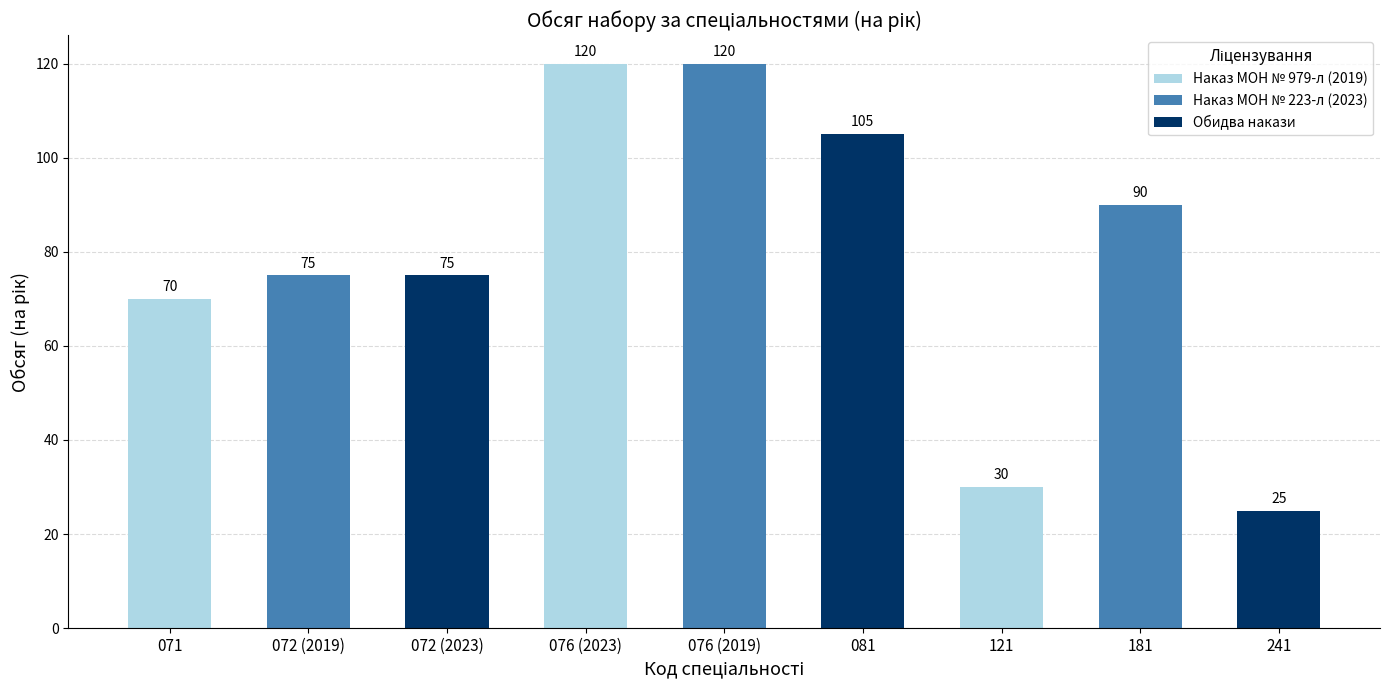

Reading left to right, transcribe all the data shown in this chart.

70	75	75	120	120	105	30	90	25